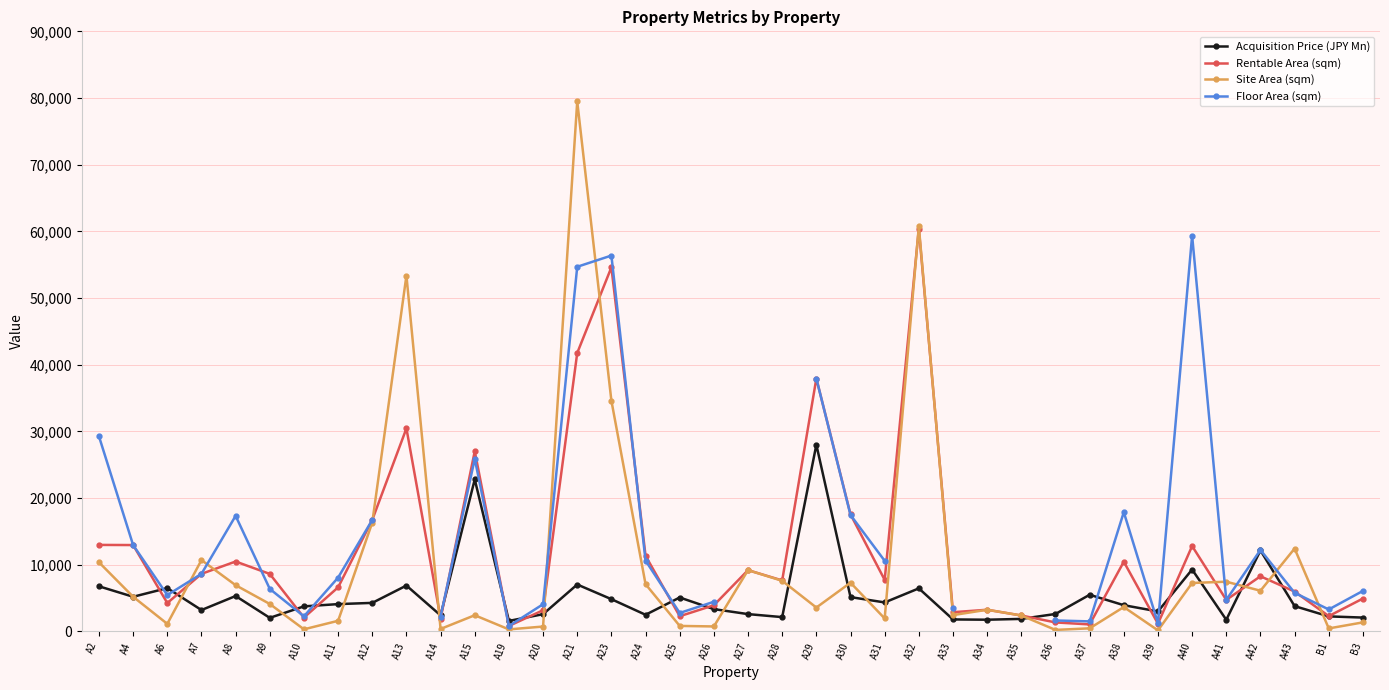

Read the Rentable Area (sqm) value at A13.

30453.7